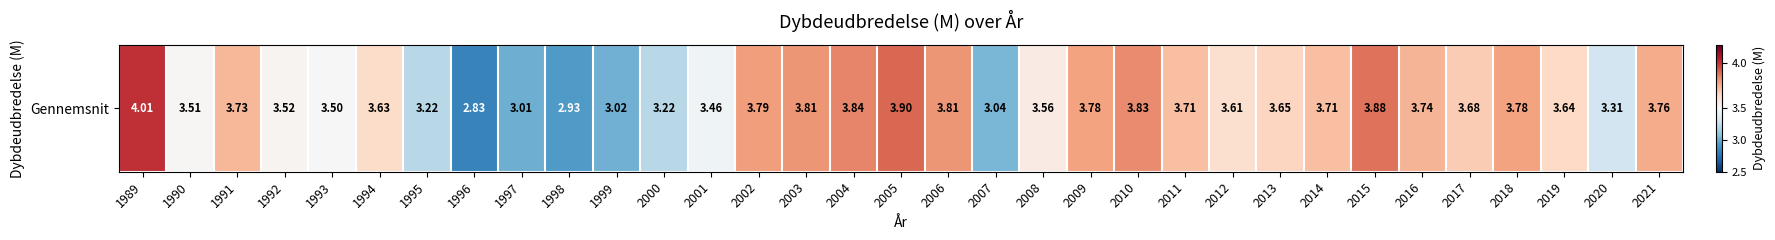

True or false: the data shows 2.1 at 2013.

False